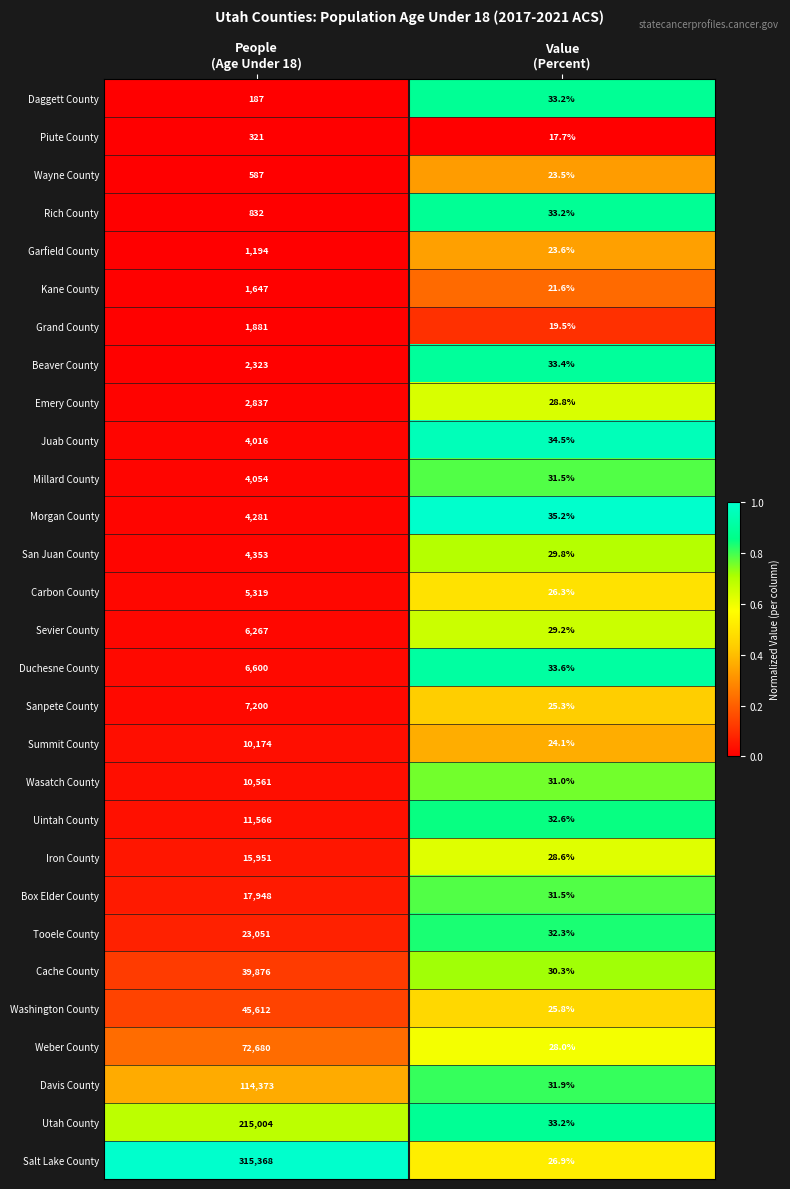

Rank the series by their maximum value, from highest to lowest.

Salt Lake County, Utah County, Davis County, Weber County, Washington County, Cache County, Tooele County, Box Elder County, Iron County, Uintah County, Wasatch County, Summit County, Sanpete County, Duchesne County, Sevier County, Carbon County, San Juan County, Morgan County, Millard County, Juab County, Emery County, Beaver County, Grand County, Kane County, Garfield County, Rich County, Wayne County, Piute County, Daggett County